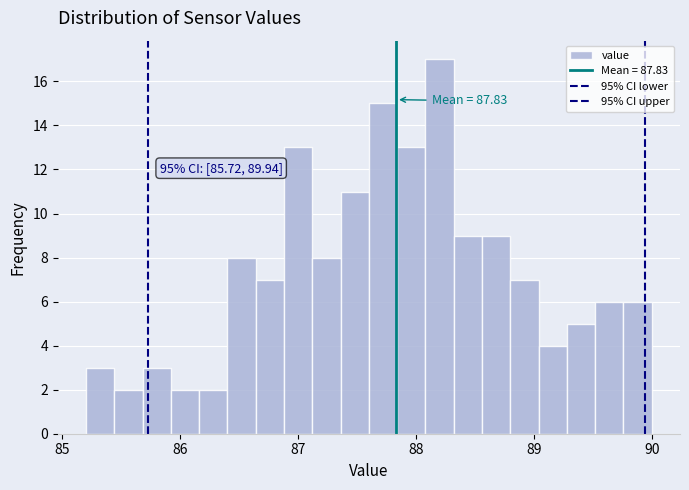

Read against the x-axis, roughly where is the centre of the tallest bar?

88.2